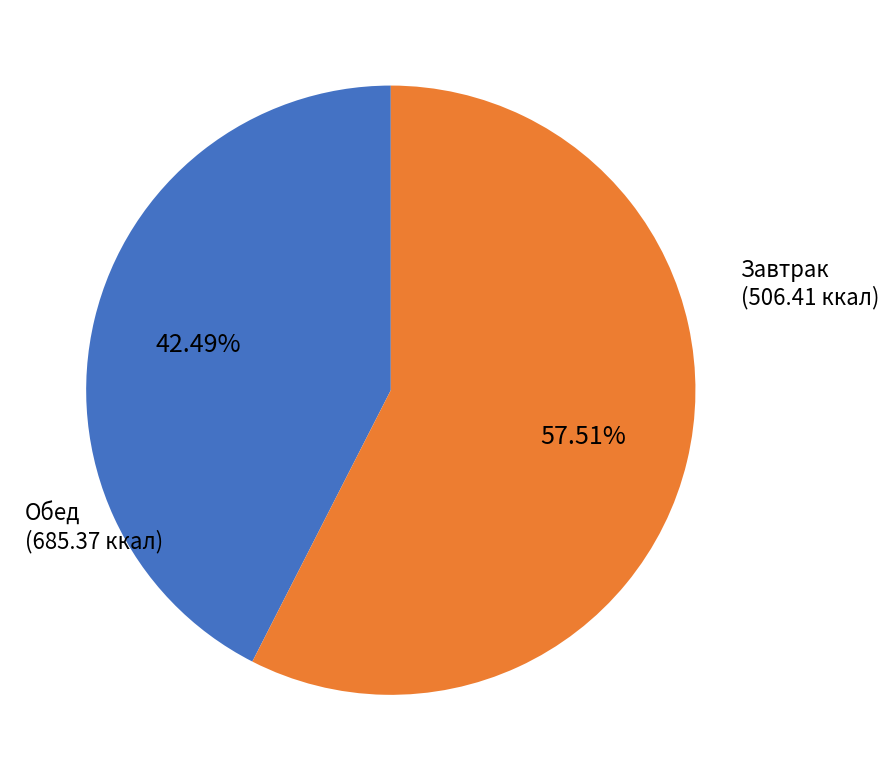

Does any single category account for the majority?

Yes